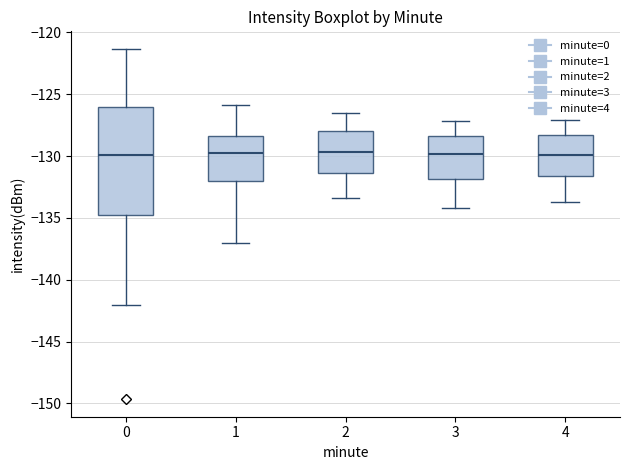

Reading left to right, transcribe this box plot: for each box, give where its median line is, the range the box spans, and where its two whiskers end, as read against the y-axis. The values are not printed on the chart, so give them approximately, as read against the axis.

0: median -130.0, box -134.5 to -126.0, whiskers -142.0 to -121.5
1: median -129.5, box -132.0 to -128.5, whiskers -137.0 to -126.0
2: median -129.5, box -131.5 to -128.0, whiskers -133.5 to -126.5
3: median -130.0, box -132.0 to -128.5, whiskers -134.0 to -127.0
4: median -130.0, box -131.5 to -128.5, whiskers -133.5 to -127.0